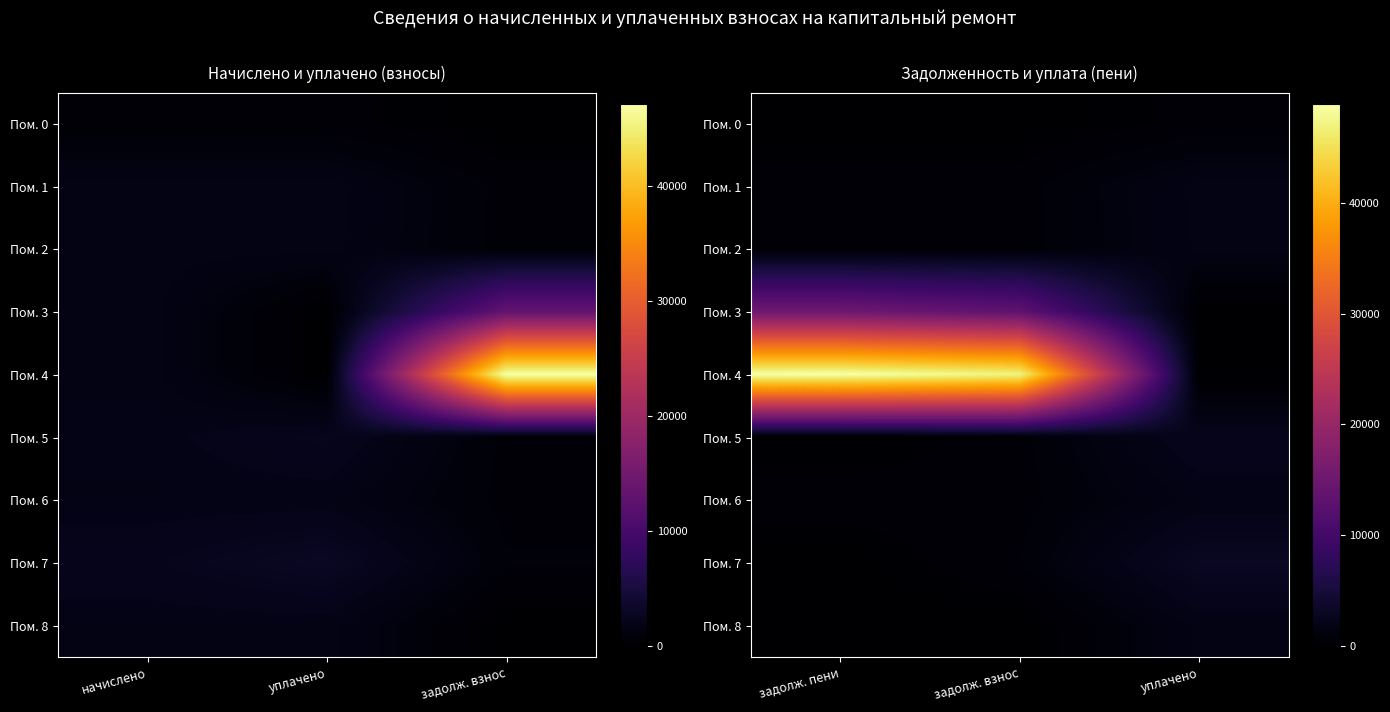

Is the value of Пом. 3 at задолж. пени greater than the value of Пом. 8 at задолж. пени?

Yes